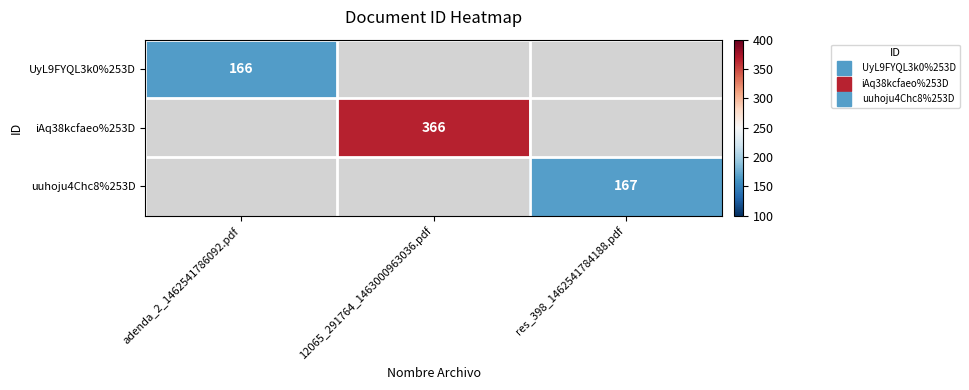

At which category does the chart reach its minimum across all series?

adenda_2_1462541786092.pdf